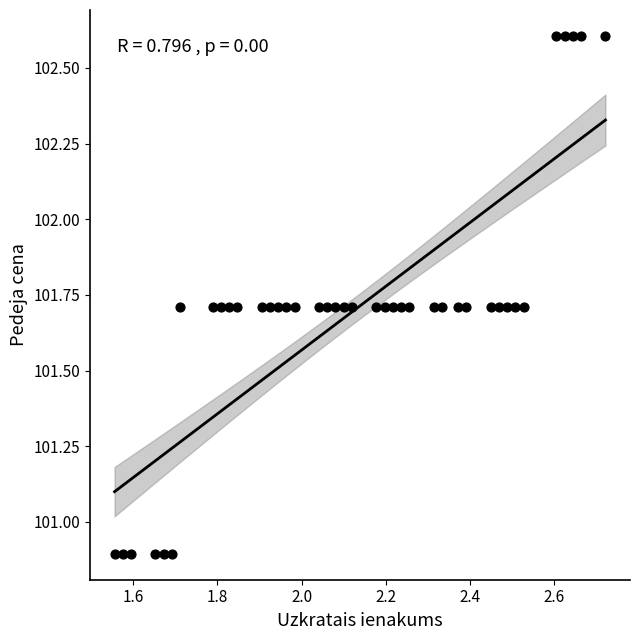

What is the range of Y values (max minus min)?

1.7